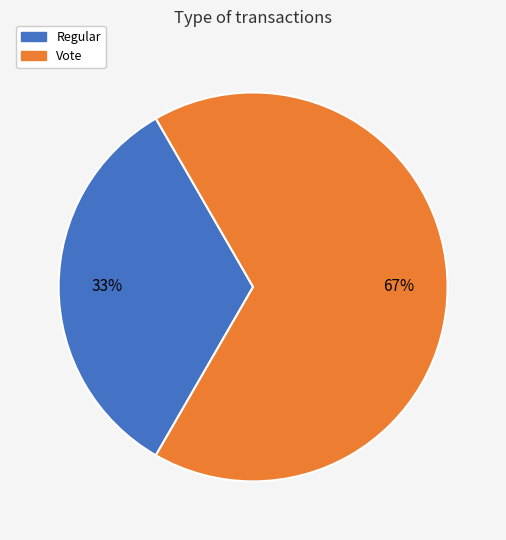

How many slices are in this pie chart?

2